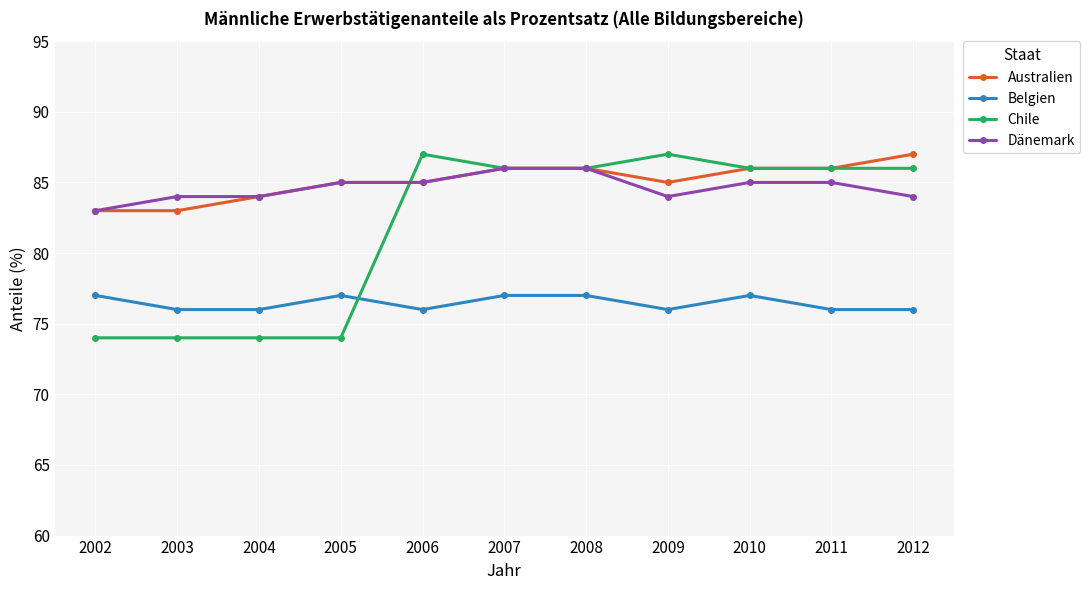

Which series has the largest total across all categories?

Australien